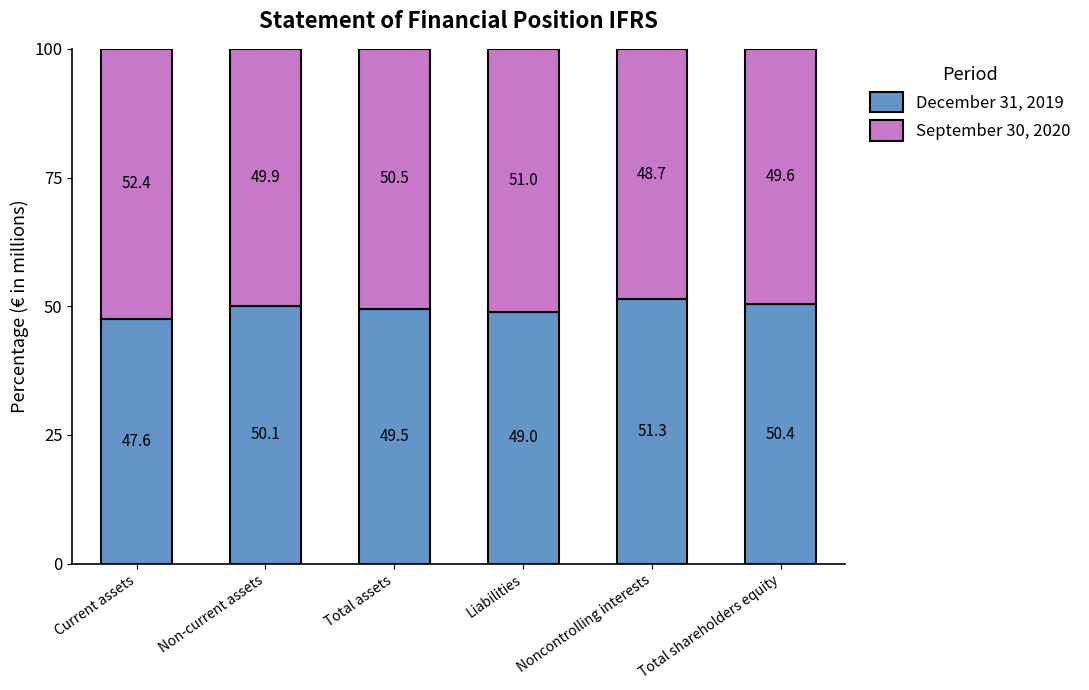

What is the total value across all series at Noncontrolling interests?

100.0